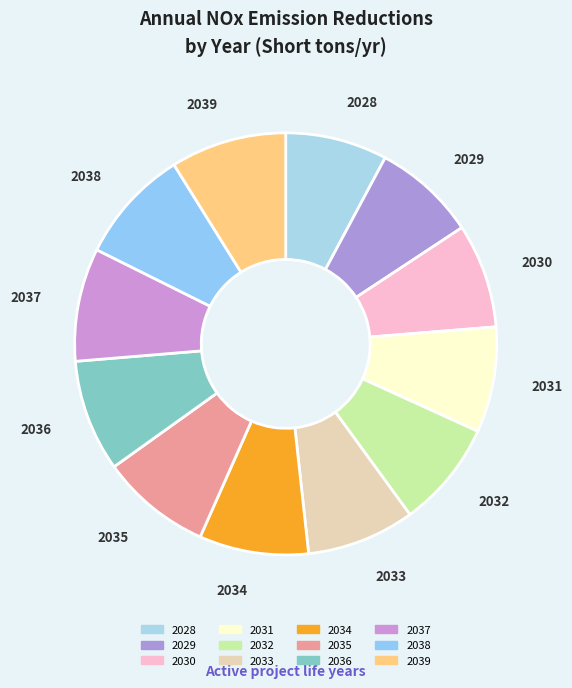

The 2034 slice represents 1% of the pie. True or false?

False